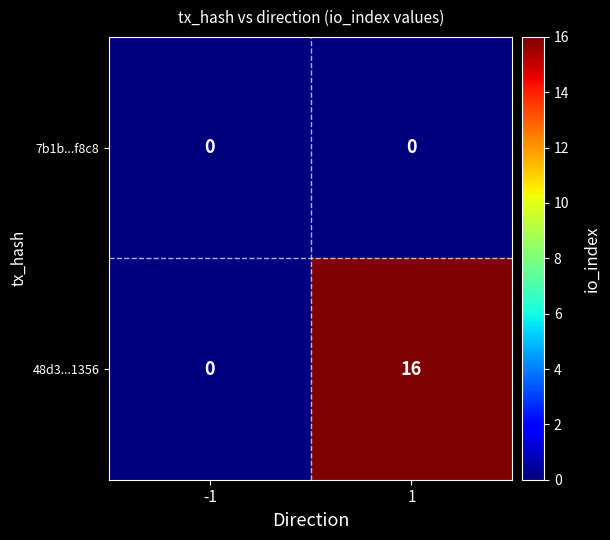

Which series has the widest spread of values?

48d3...1356